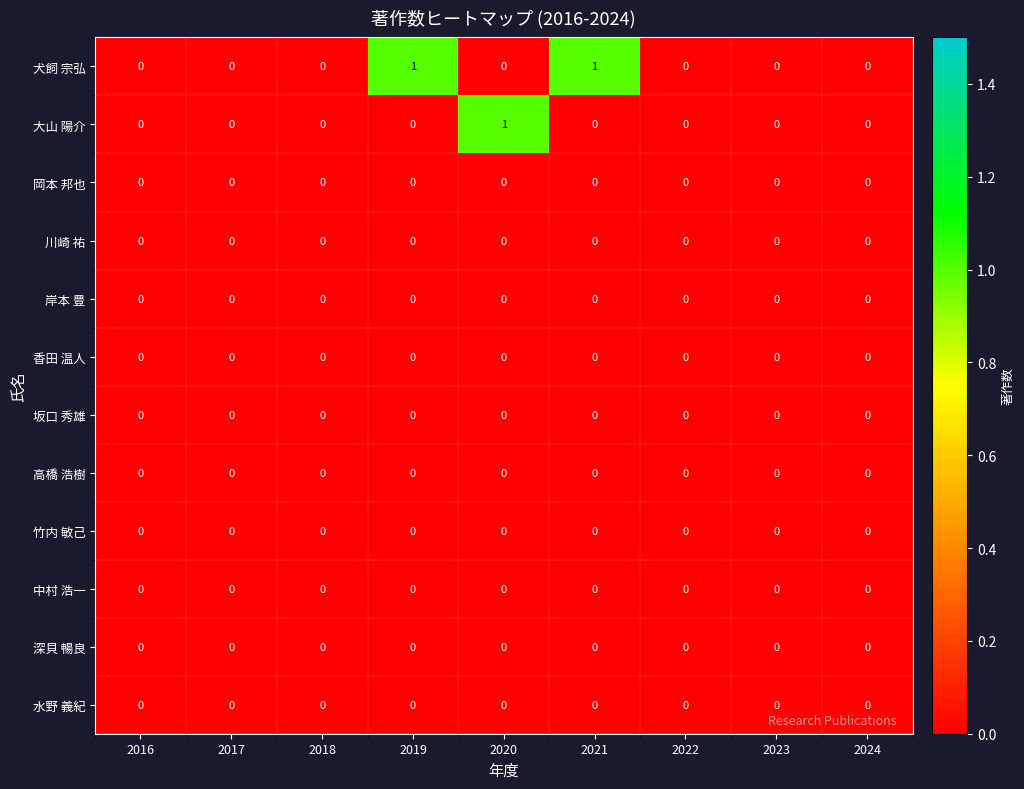

Which series has the largest total across all categories?

犬飼 宗弘